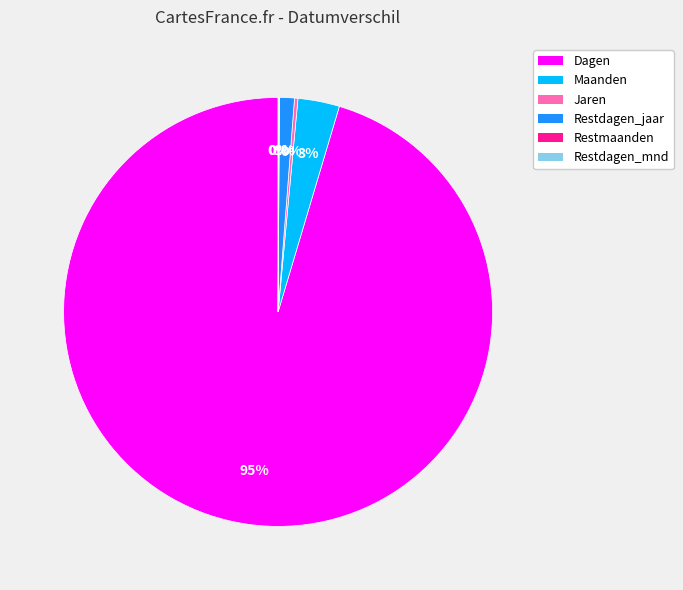

What is the largest slice in the pie chart?

Dagen